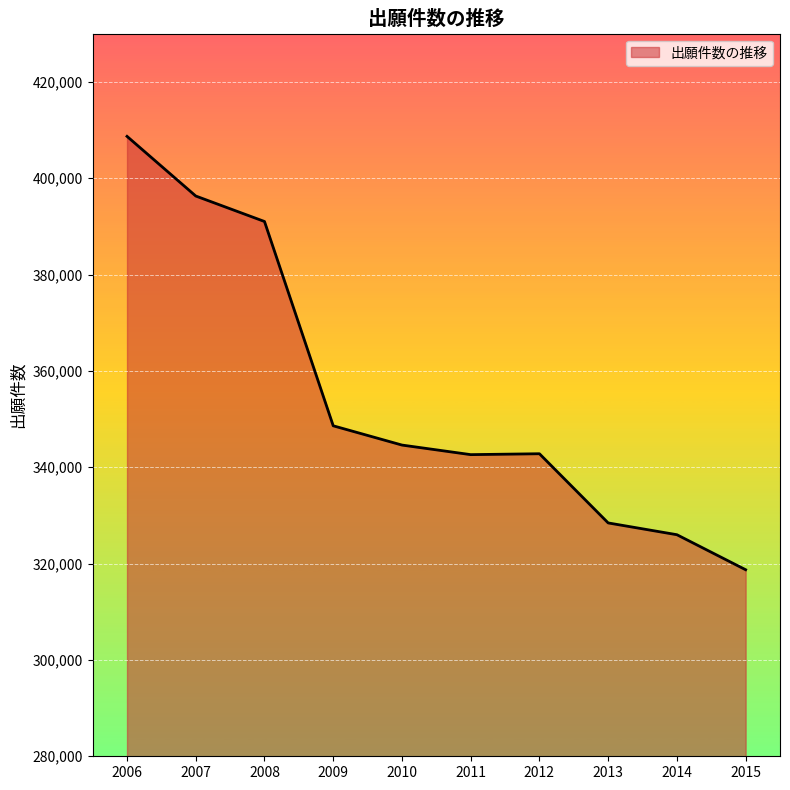

Approximately how many times larger is the value at 2008 compared to 2009?

1.1